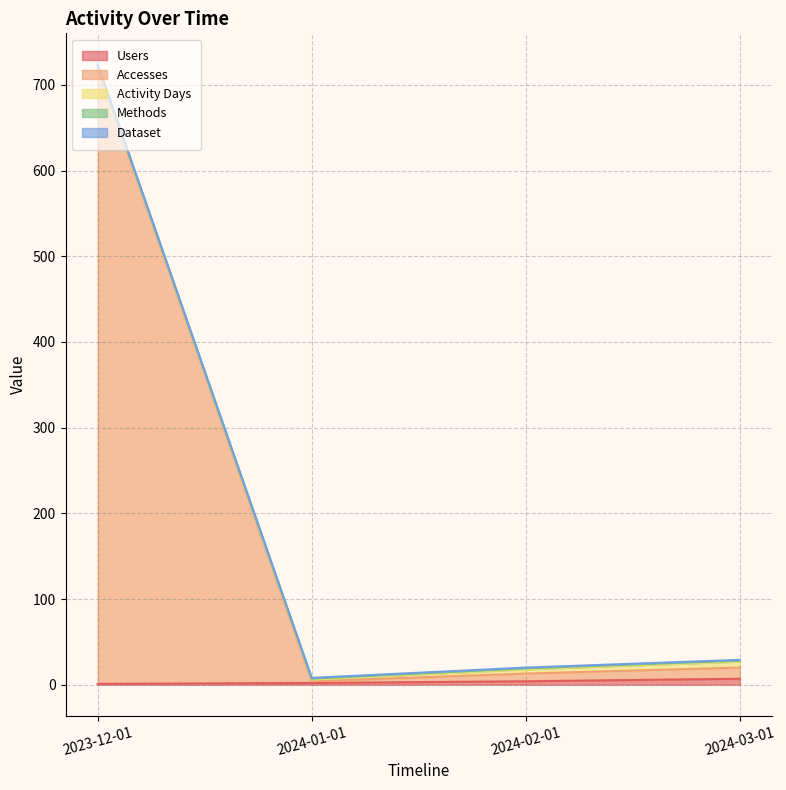

What is the label of the 1st point from the right?

2024-03-01